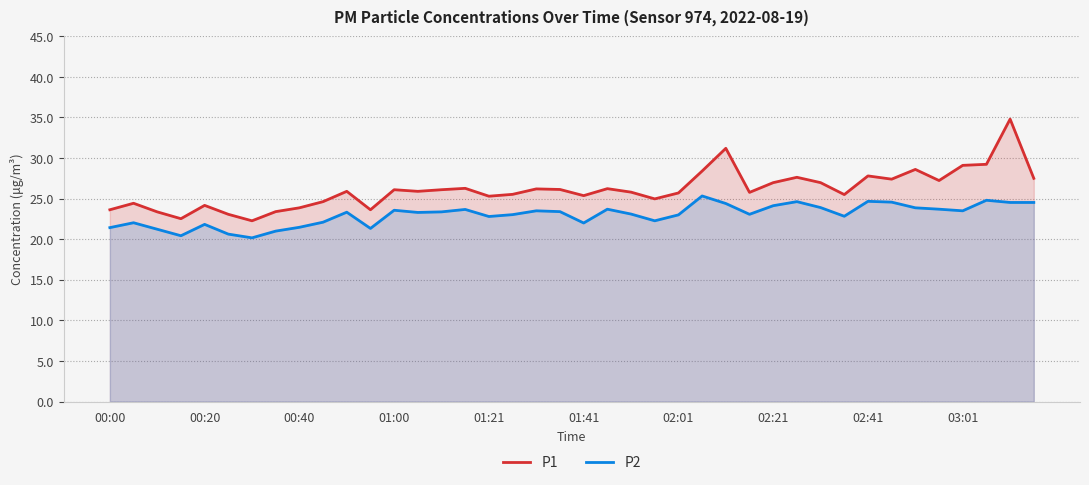

Rank the series by their maximum value, from highest to lowest.

P1, P2